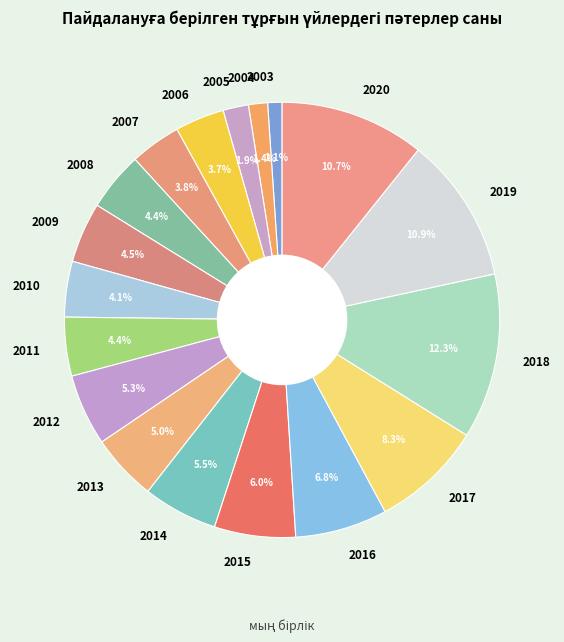

To the nearest percent, what percentage of the pie is 2013?

5%